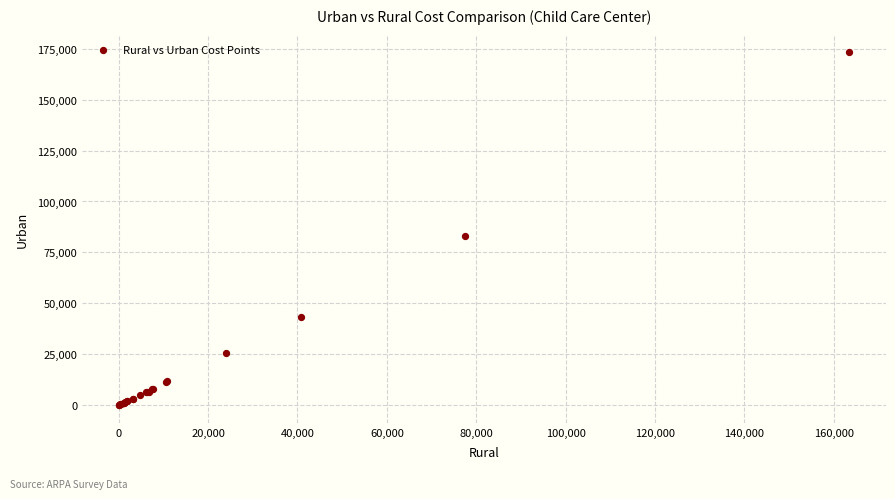

What Y value in the scatter plot is closest to 86635?

82986.2